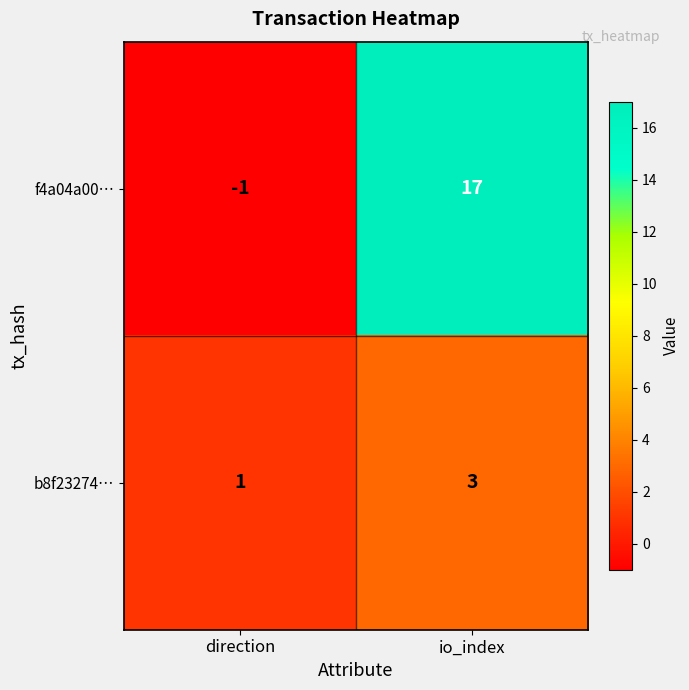

Where is b8f23274… nearest to the value 2?

direction